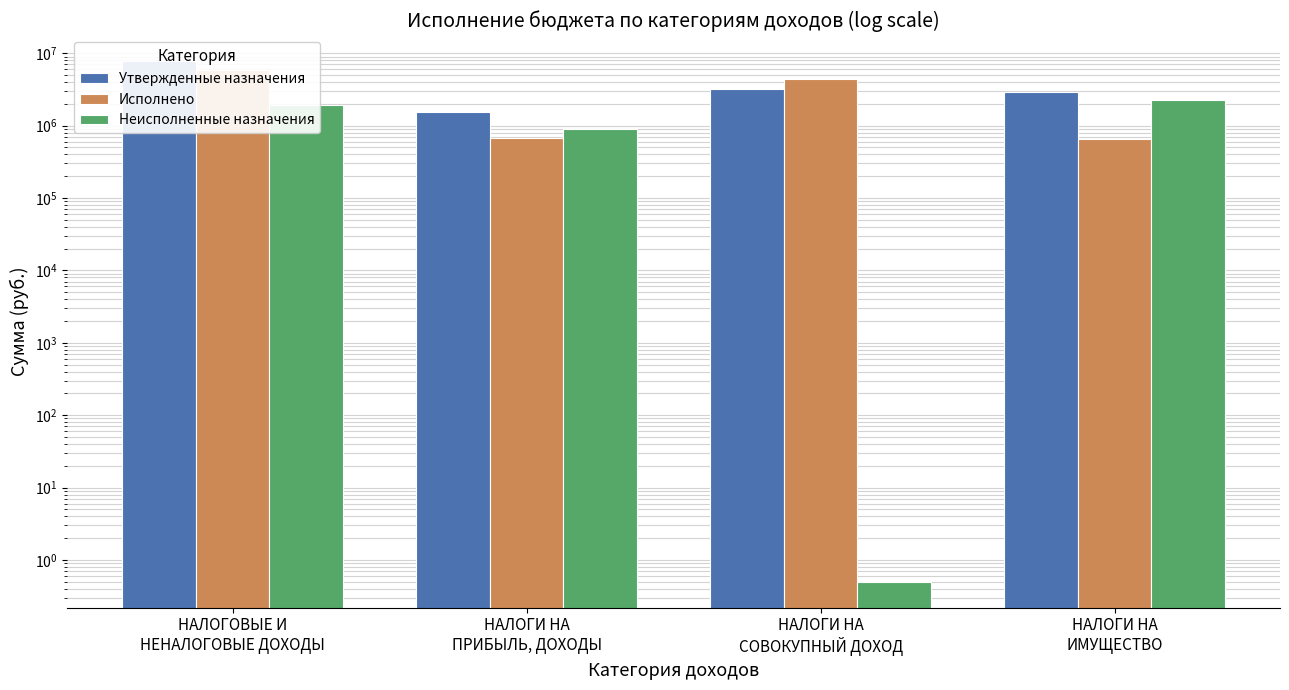

Reading left to right, what are all the values shown in this chart?

Утвержденные назначения: 7776700.0	1559800.0	3200200.0	2903500.0
Исполнено: 5824619.4	673353.5	4405499.3	651967.0
Неисполненные назначения: 1952080.6	886446.5	0.5	2251533.0